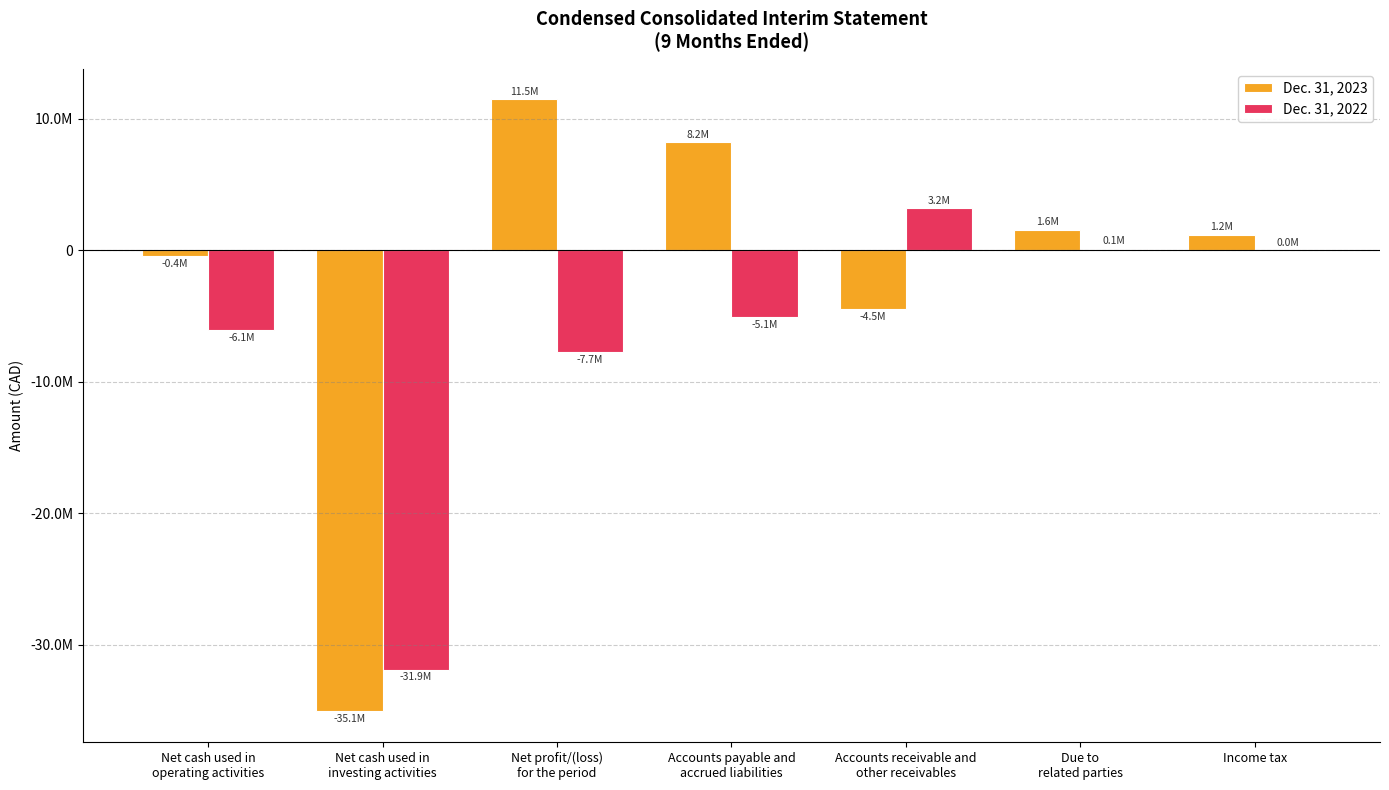

What are all the series names shown in the legend?

Dec. 31, 2023, Dec. 31, 2022